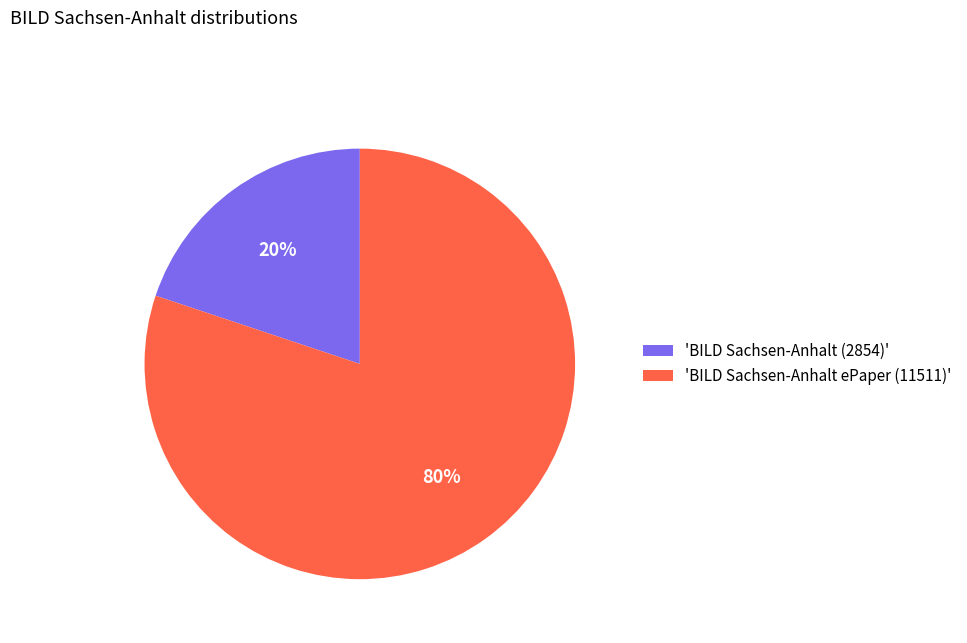

How many segments does this pie chart have?

2